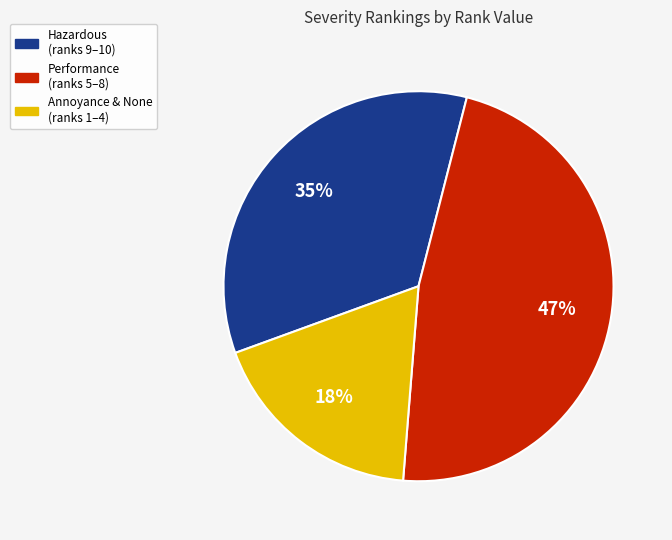

To the nearest percent, what is the average slice percentage?

33%